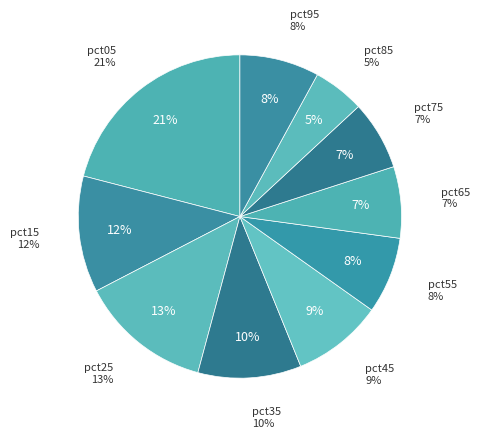

What percentage do pct55 and pct25 together represent?

20.9%